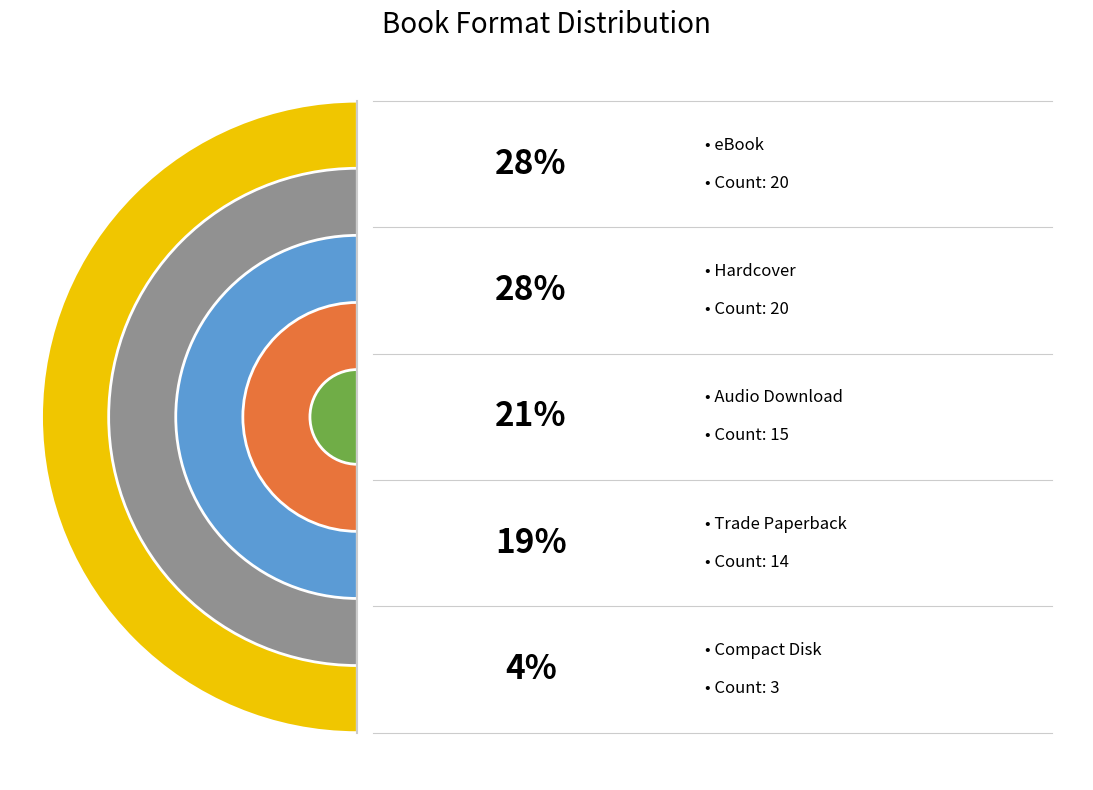

Is it true that Hardcover is 34% of the pie?

False